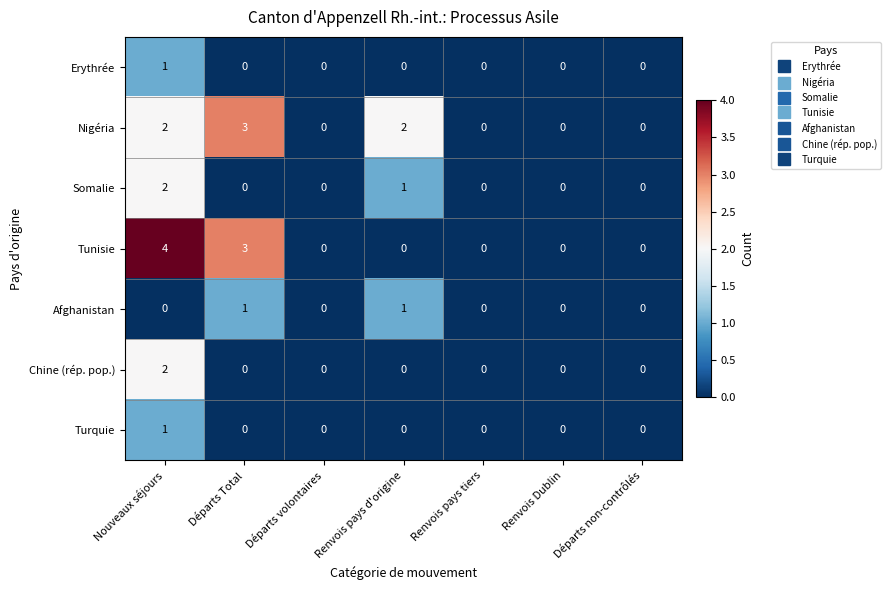

At which category is the sum across all series the highest?

Nouveaux séjours